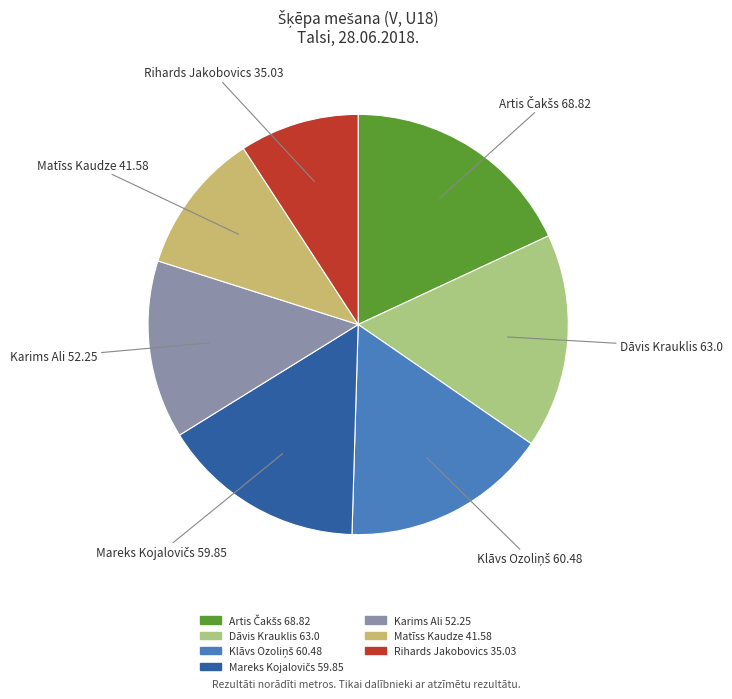

Does Dāvis Krauklis 63.0 account for over 50% of the chart?

No